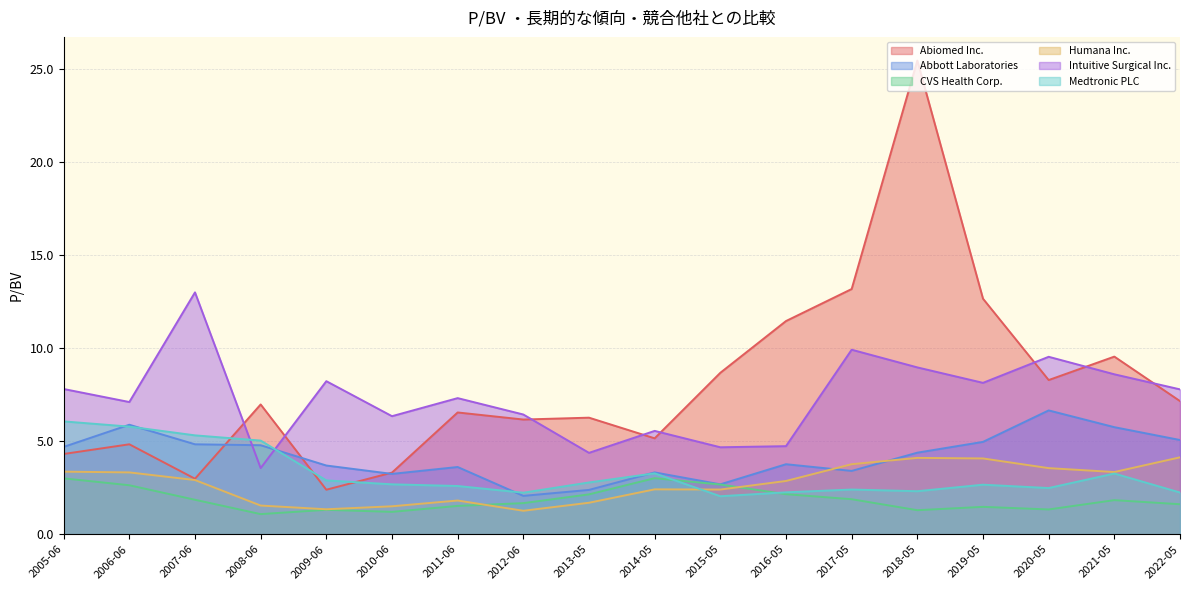

At which category is the sum across all series the highest?

2018-05